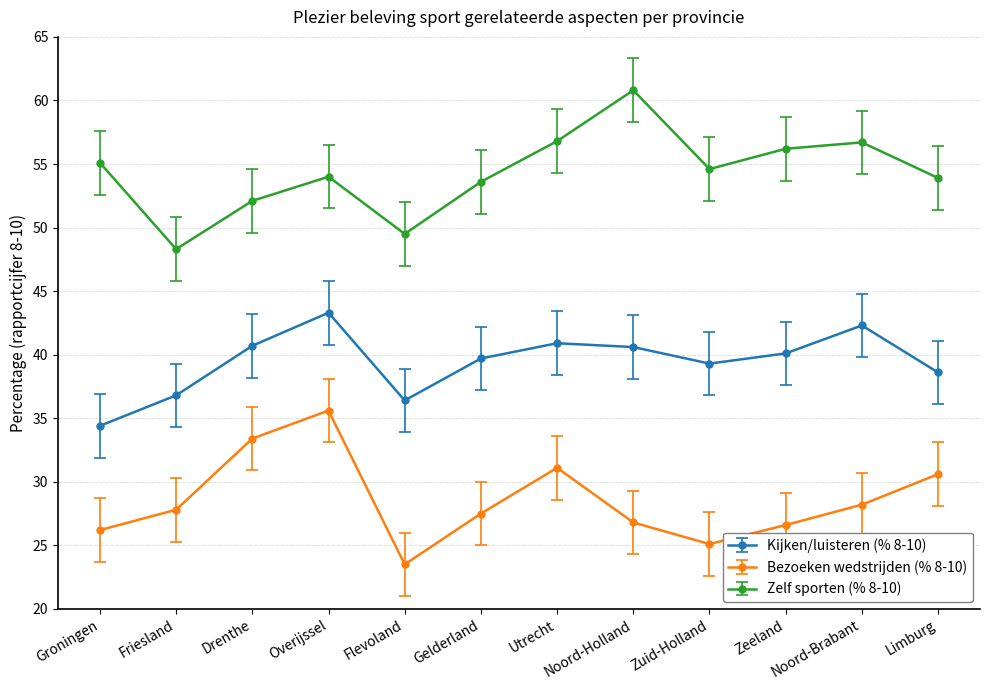

What is the average value of the Zelf sporten (% 8-10) series?

54.3